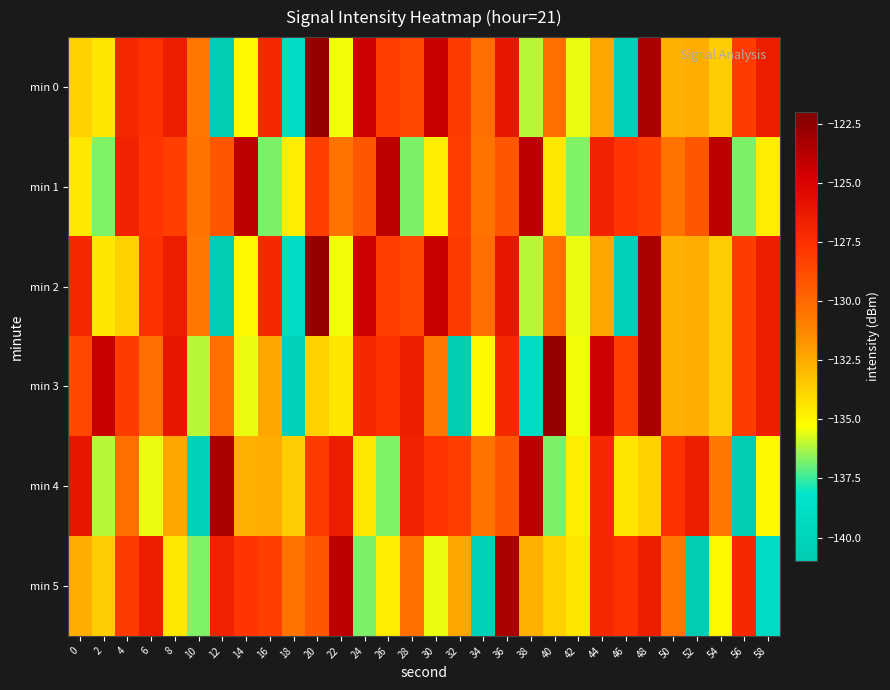

At 22, list the series in order from largest to smallest.

min 5, min 4, min 1, min 3, min 0, min 2